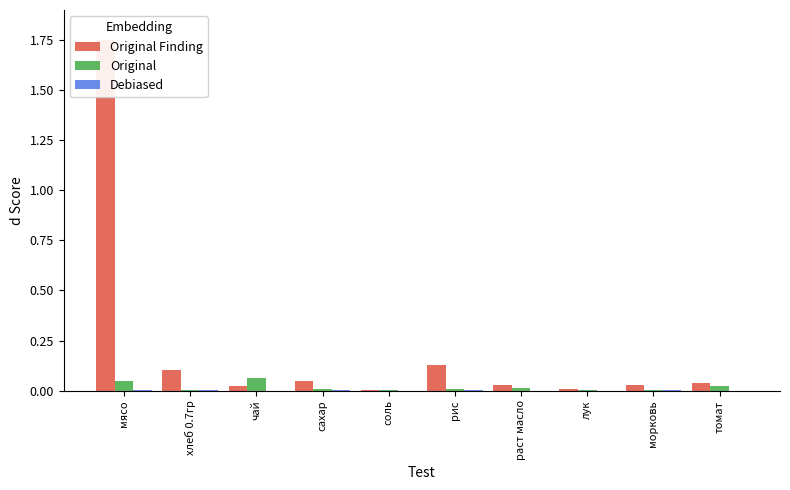

At which category is the sum across all series the highest?

мясо